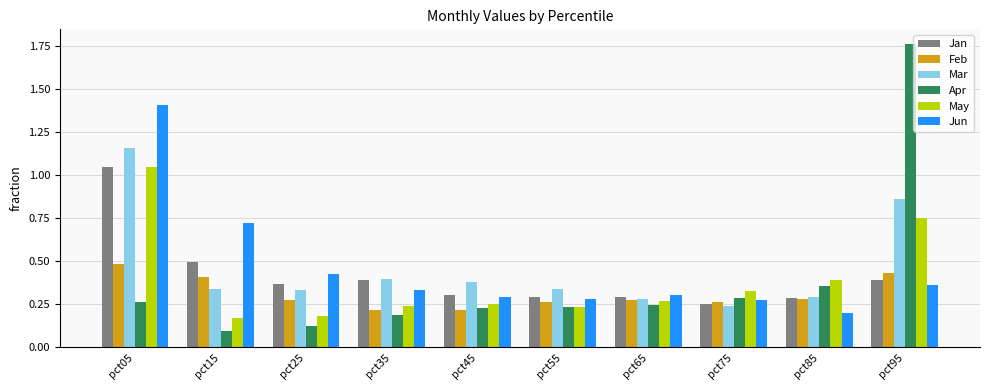

How many groups of bars are there?

10